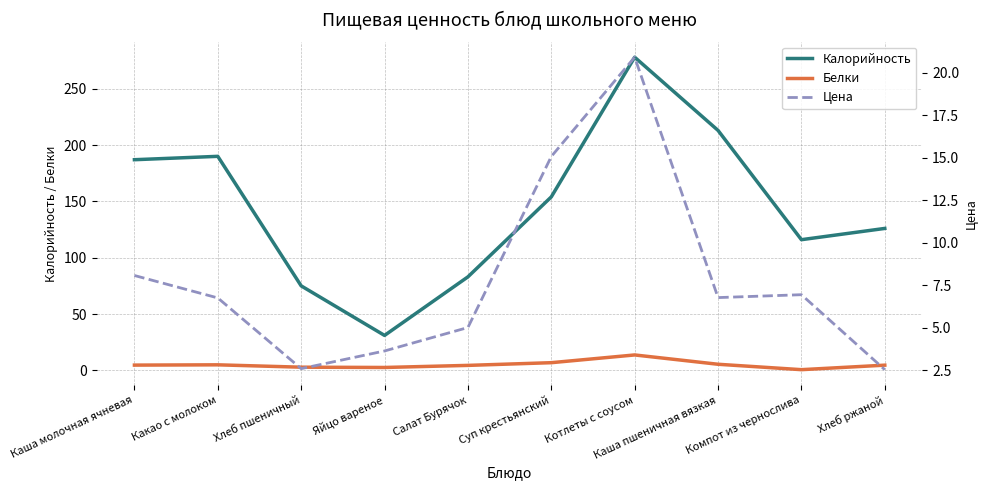

Reading left to right, what are all the values shown in this chart?

Калорийность: 187.0	190.0	75.0	31.0	83.0	154.0	278.0	213.0	116.0	126.0
Белки: 4.7	4.9	2.8	2.5	4.4	6.8	13.7	5.4	0.6	4.6
Цена: 8.1	6.7	2.6	3.6	5.0	15.1	20.9	6.8	6.9	2.5